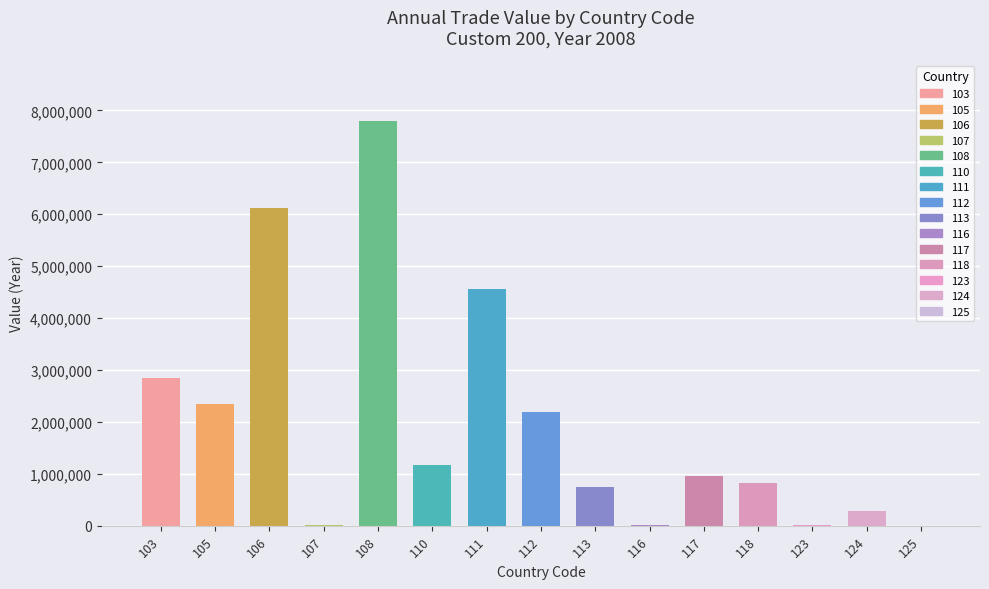

What is the greatest value displayed?

7794636